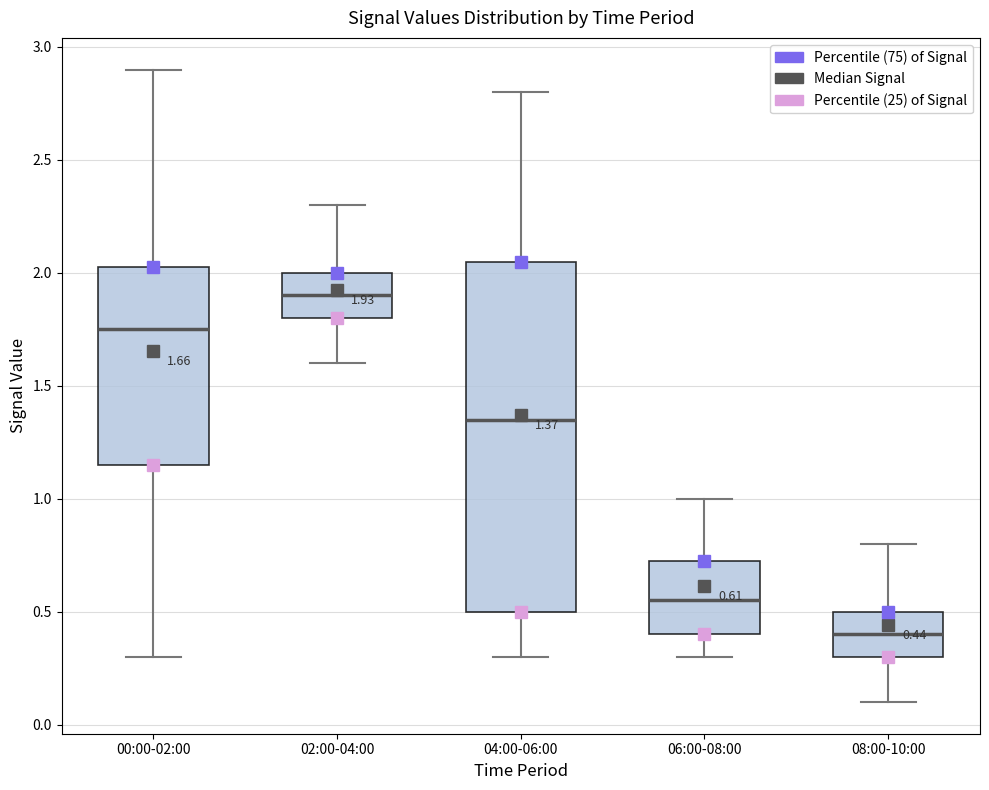

Comparing the boxes themselves (not the whiskers), which one is the tallest?

04:00-06:00